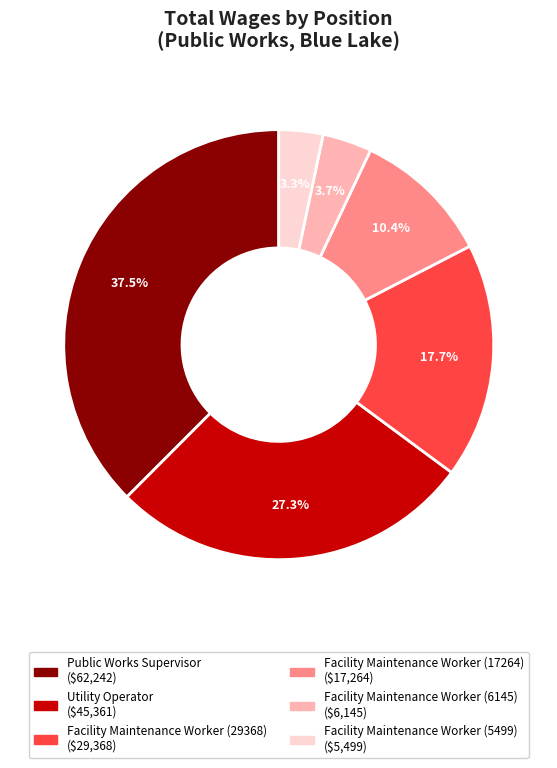

What percentage is the Facility Maintenance Worker (5499) slice, to the nearest percent?

3%